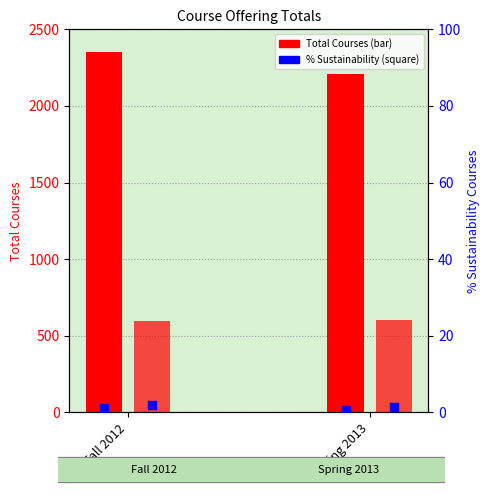

Which series reaches the minimum Y coordinate?

% Sustainability (U)